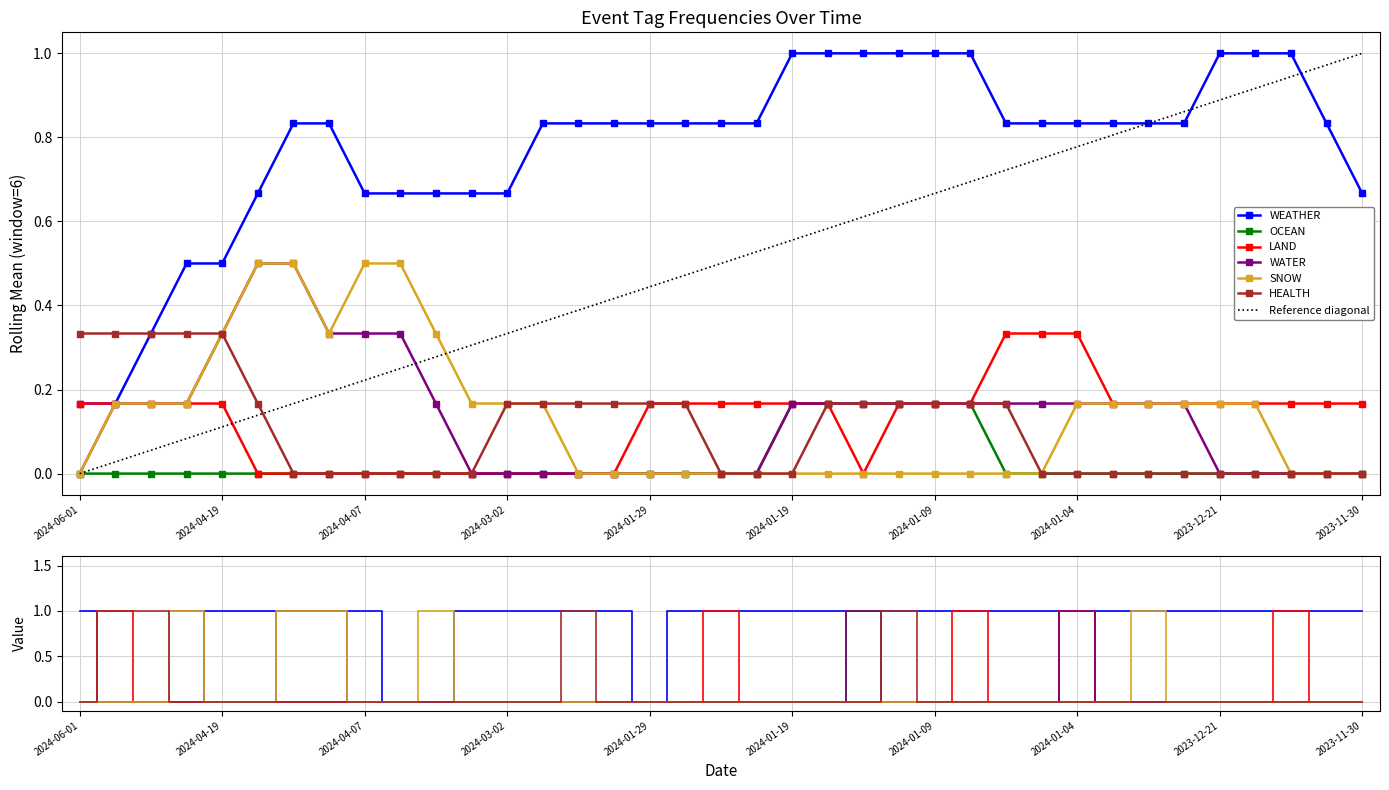

Count the HEALTH values in the range 0 to 1.

37